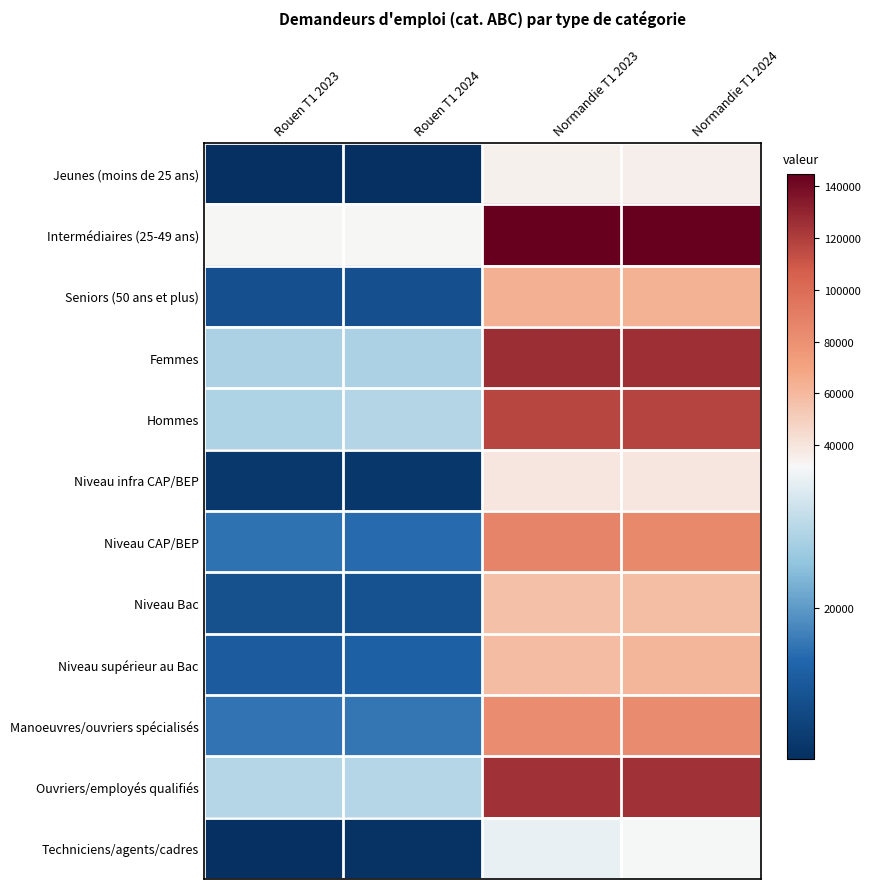

Reading right to left, transcribe all the data shown in this chart.

Jeunes (moins de 25 ans): Normandie T1 2024=35466	Normandie T1 2023=34945	Rouen T1 2024=7469	Rouen T1 2023=7381
Intermédiaires (25-49 ans): Normandie T1 2024=144541	Normandie T1 2023=144358	Rouen T1 2024=32519	Rouen T1 2023=31987
Seniors (50 ans et plus): Normandie T1 2024=63468	Normandie T1 2023=63827	Rouen T1 2024=12295	Rouen T1 2023=12313
Femmes: Normandie T1 2024=125587	Normandie T1 2023=126405	Rouen T1 2024=25837	Rouen T1 2023=25746
Hommes: Normandie T1 2024=117888	Normandie T1 2023=116725	Rouen T1 2024=26446	Rouen T1 2023=25935
Niveau infra CAP/BEP: Normandie T1 2024=38972	Normandie T1 2023=39680	Rouen T1 2024=8622	Rouen T1 2023=8675
Niveau CAP/BEP: Normandie T1 2024=84428	Normandie T1 2023=87077	Rouen T1 2024=16145	Rouen T1 2023=16558
Niveau Bac: Normandie T1 2024=57558	Normandie T1 2023=57224	Rouen T1 2024=12533	Rouen T1 2023=12346
Niveau supérieur au Bac: Normandie T1 2024=61593	Normandie T1 2023=58968	Rouen T1 2024=14803	Rouen T1 2023=14066
Manoeuvres/ouvriers spécialisés: Normandie T1 2024=83514	Normandie T1 2023=82856	Rouen T1 2024=17098	Rouen T1 2023=16871
Ouvriers/employés qualifiés: Normandie T1 2024=124558	Normandie T1 2023=125057	Rouen T1 2024=26602	Rouen T1 2023=26525
Techniciens/agents/cadres: Normandie T1 2024=31756	Normandie T1 2023=30859	Rouen T1 2024=7817	Rouen T1 2023=7328